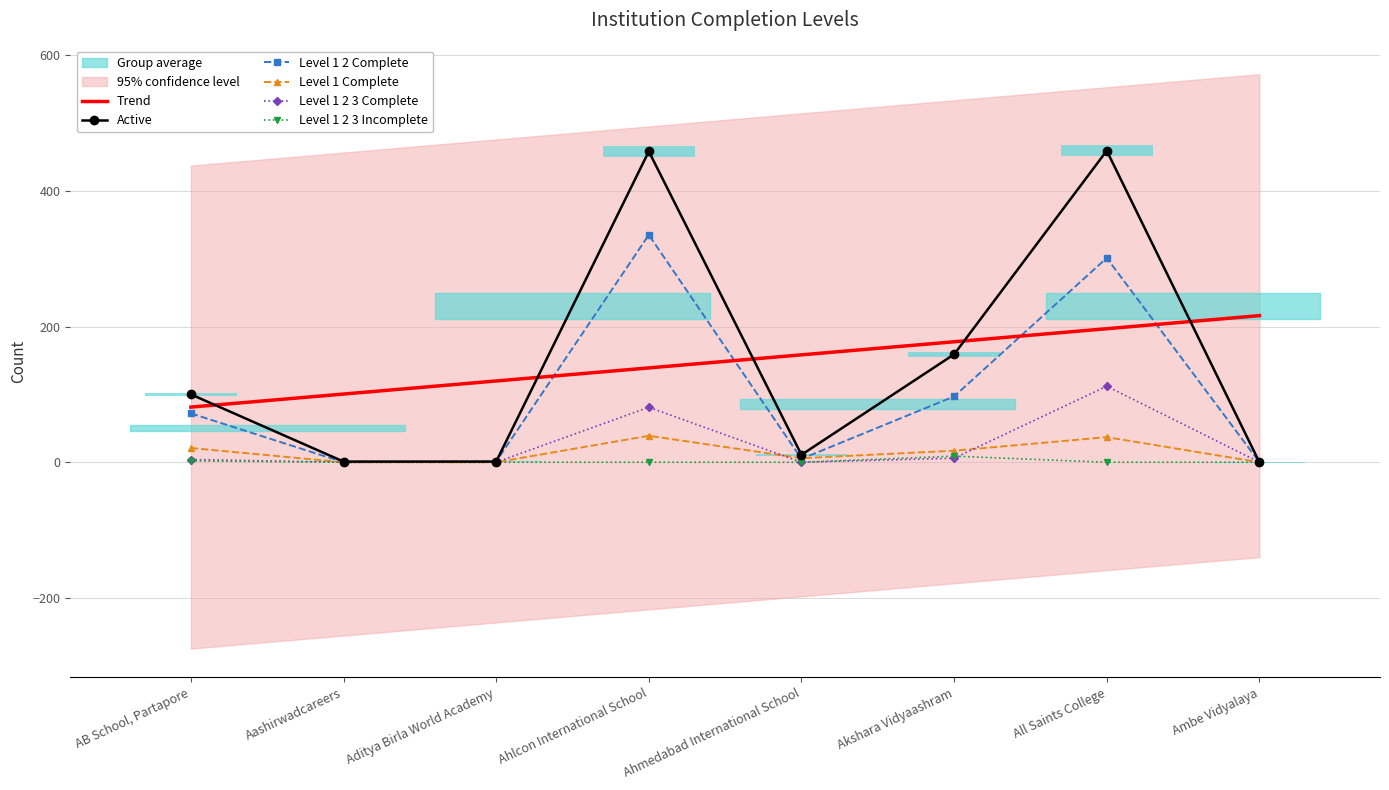

How many values in the Active series exceed 100?

3